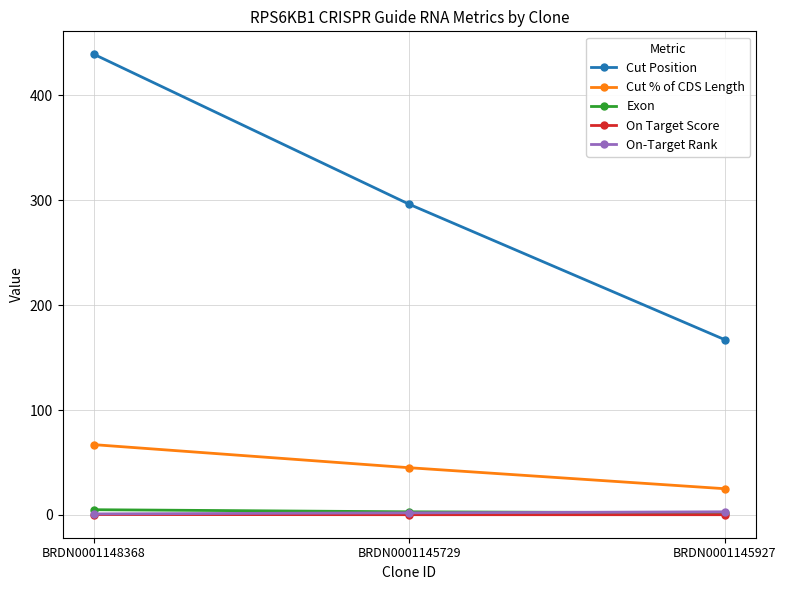

What is the sum of all Cut Position values?

902.0